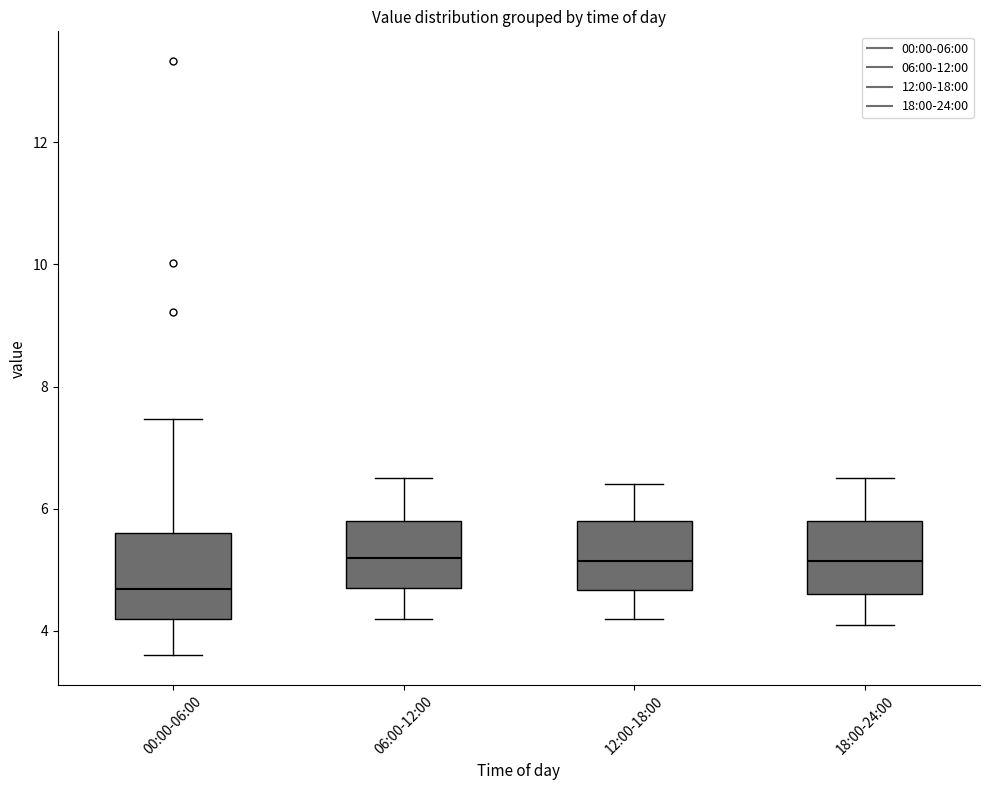

Which box has the lowest median line?

00:00-06:00